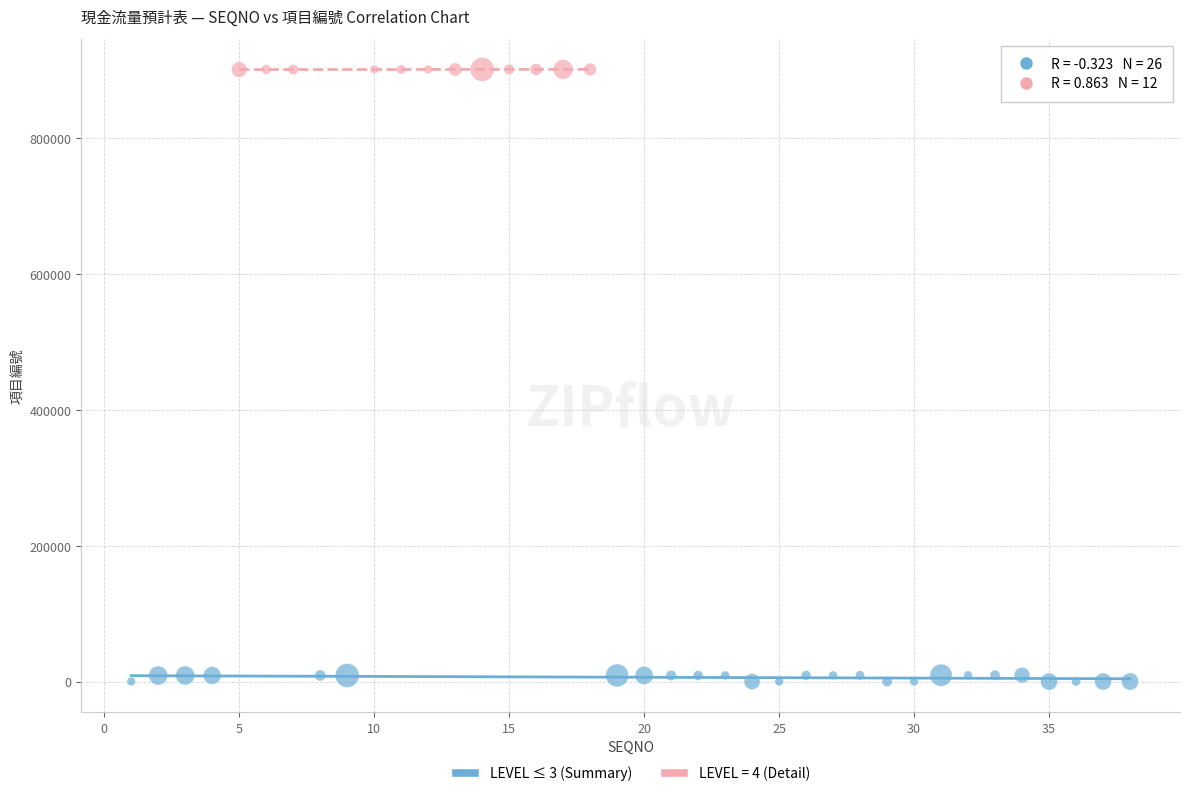

Which series contains the highest Y value?

LEVEL = 4 (Detail)